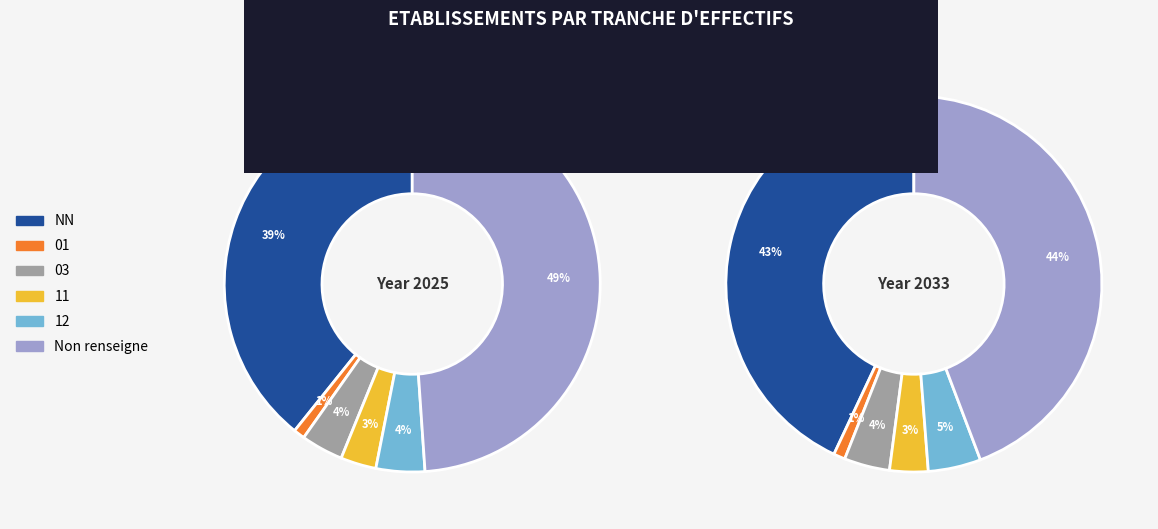

To the nearest percent, what is the difference between the largest and smallest slice percentages?

48%